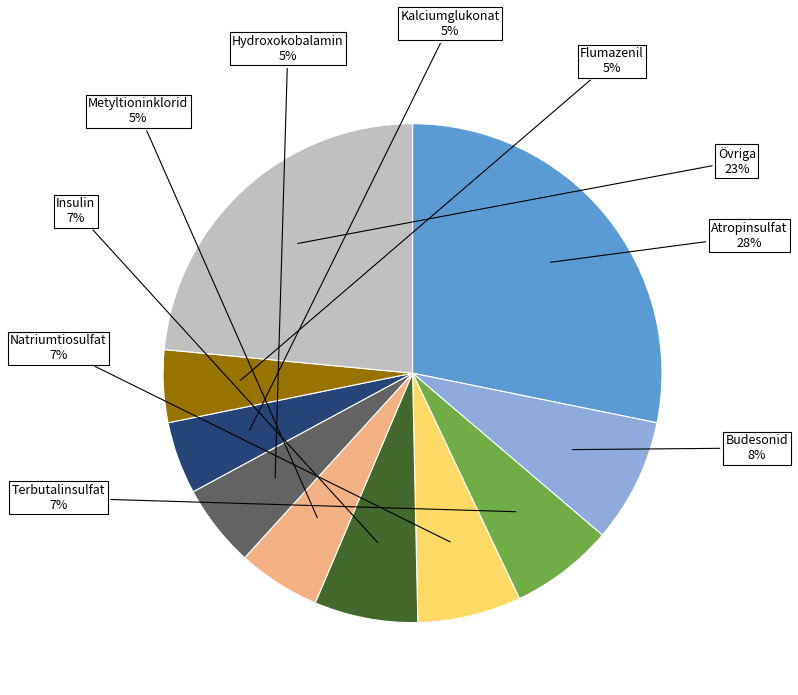

To the nearest percent, what is the average slice percentage?

10%